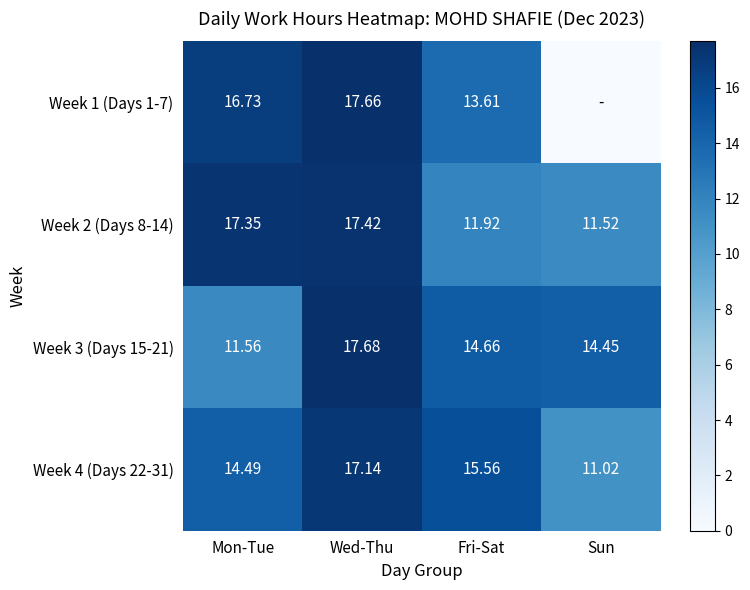

Which category has the lowest value across all series?

Sun